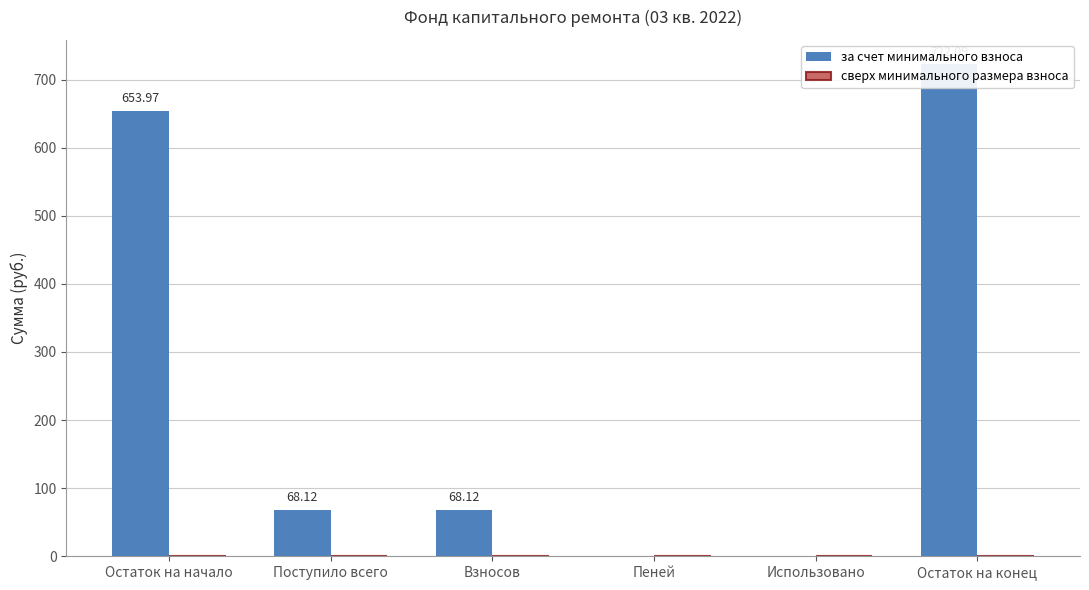

Which series has the largest total across all categories?

за счет минимального взноса